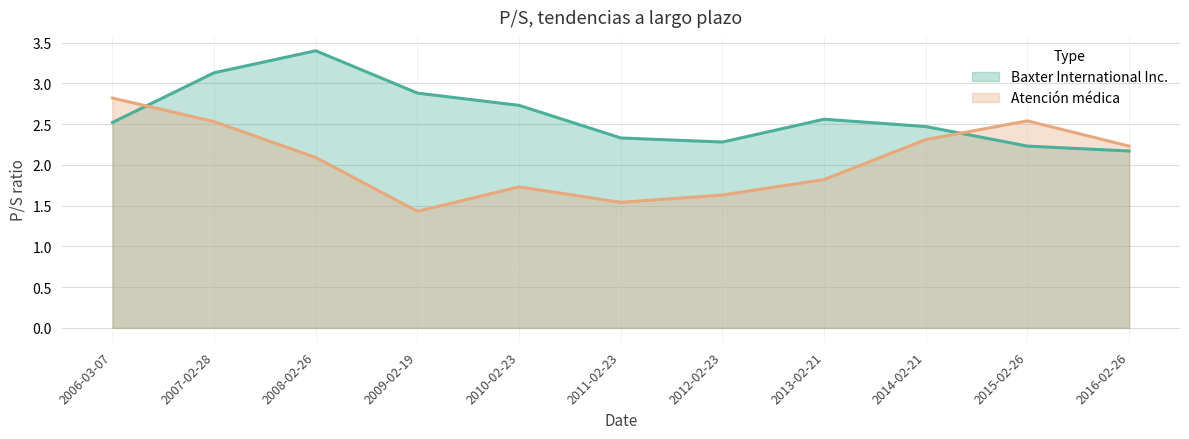

How many times do Atención médica and Baxter International Inc. cross each other?

2